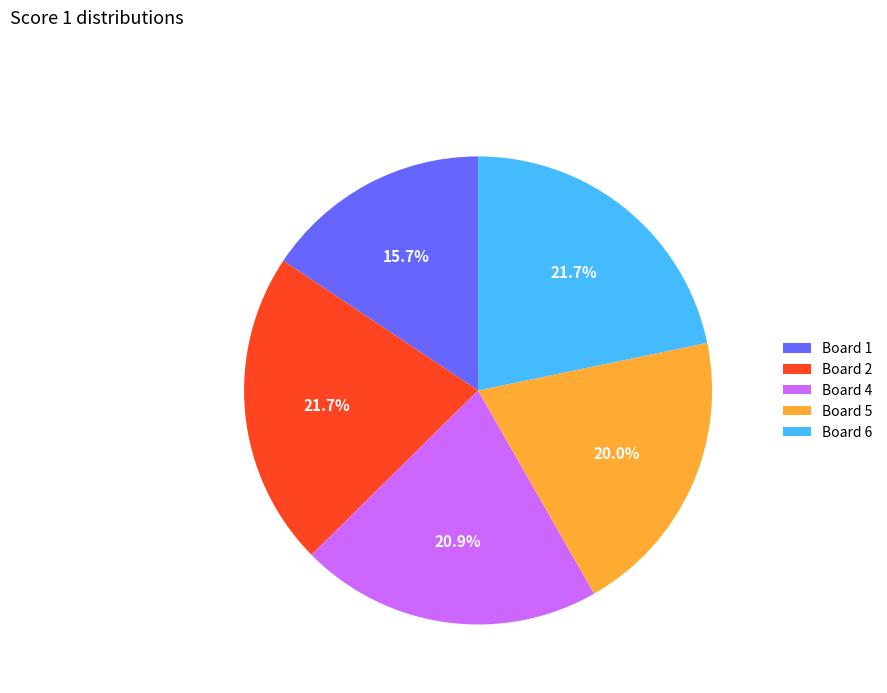

The Board 1 slice represents 22% of the pie. True or false?

False